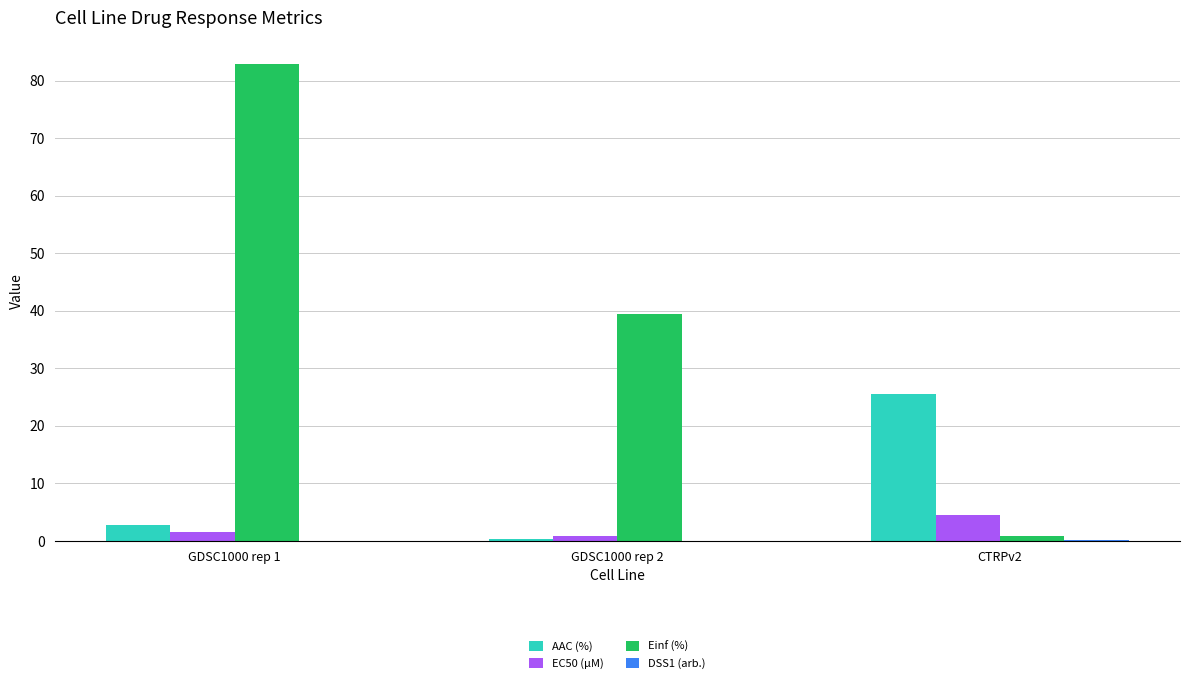

How many groups of bars are there?

3